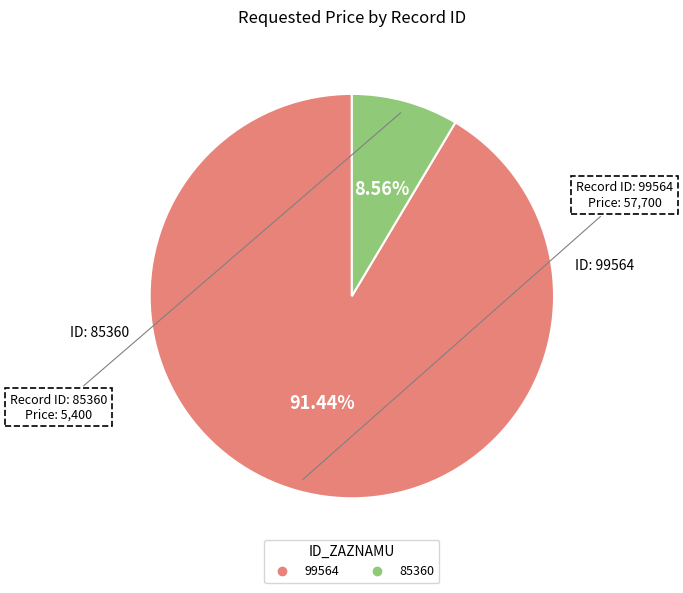

What is the largest slice in the pie chart?

99564